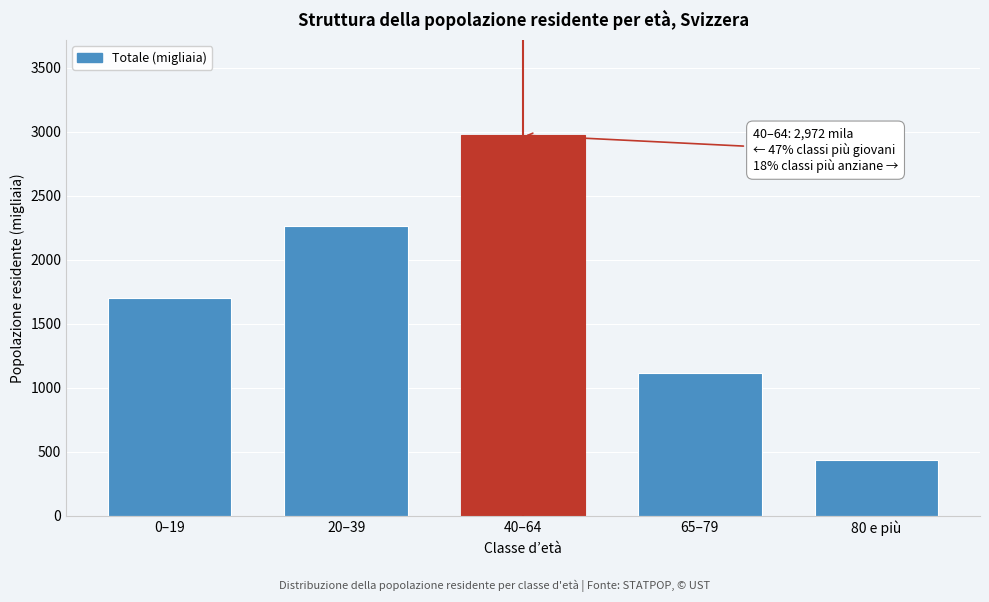

Reading right to left, what are all the values shown in this chart?

80 e più=434.3	65–79=1116.0	40–64=2972.1	20–39=2261.1	0–19=1700.5